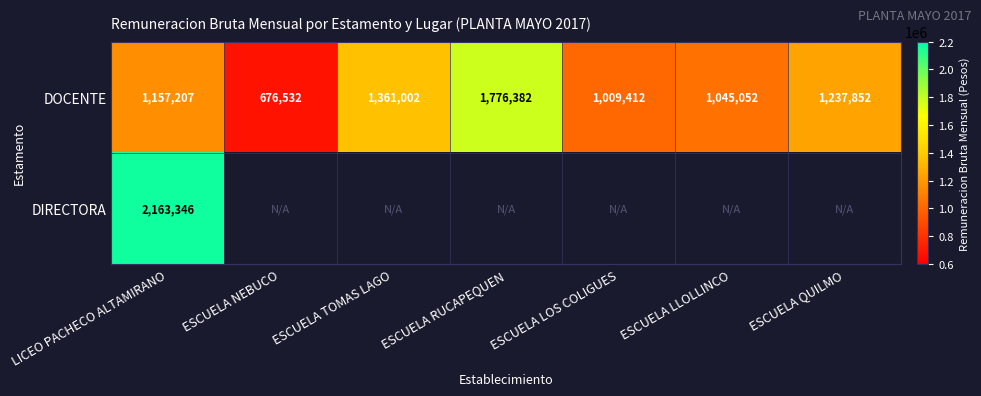

The DOCENTE series shows 1237852 at ESCUELA QUILMO. True or false?

True